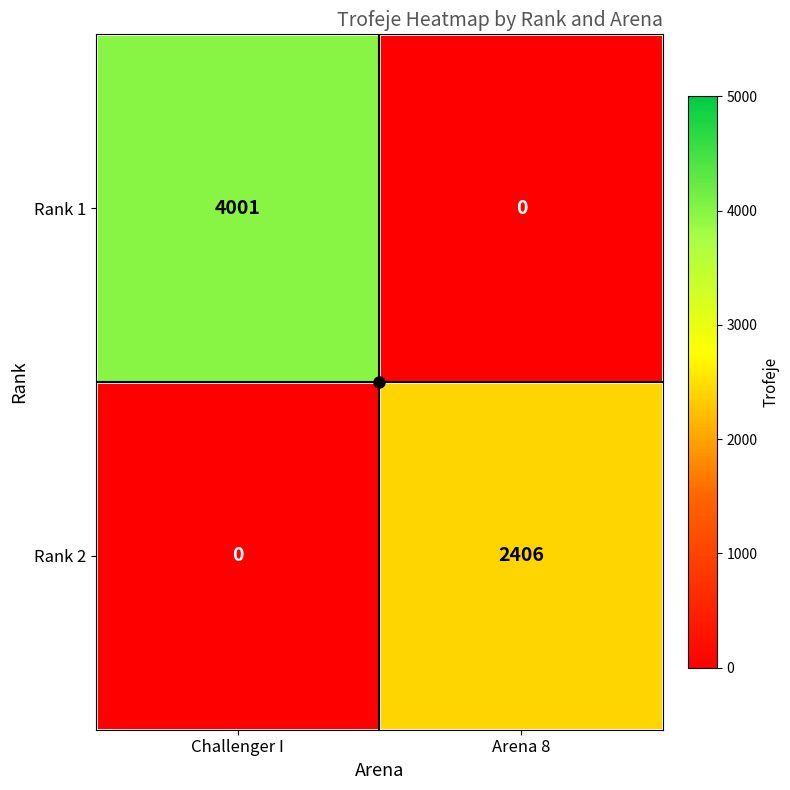

Which series has the widest spread of values?

Rank 1